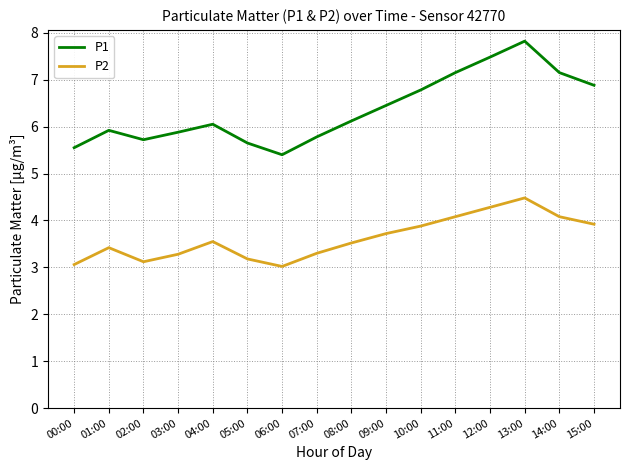

The value of P2 at 12:00 is 4.3. True or false?

True